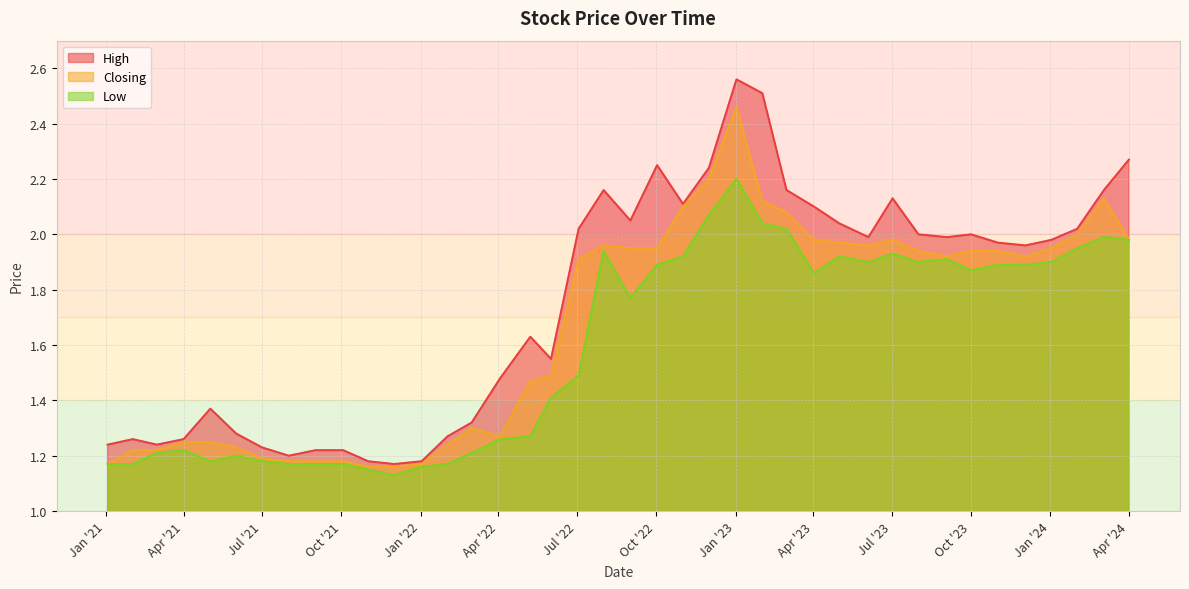

What are all the series names shown in the legend?

High, Closing, Low